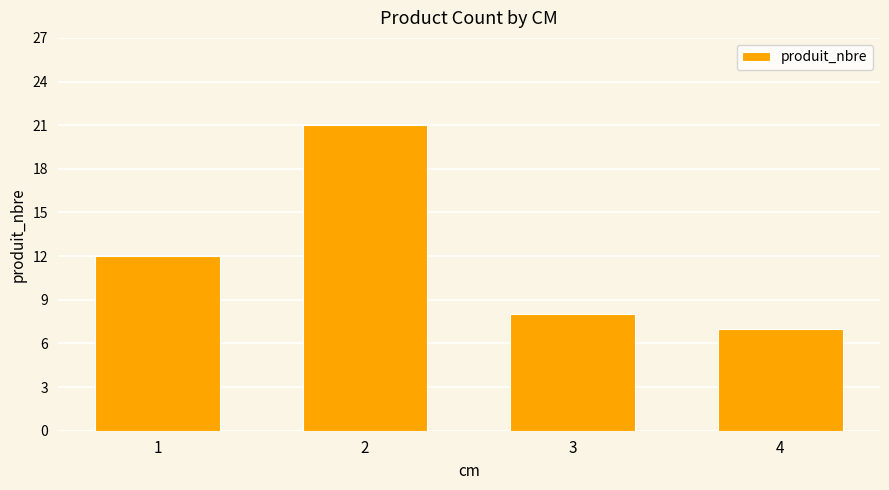

What is the change in value from 2 to 4?

-14